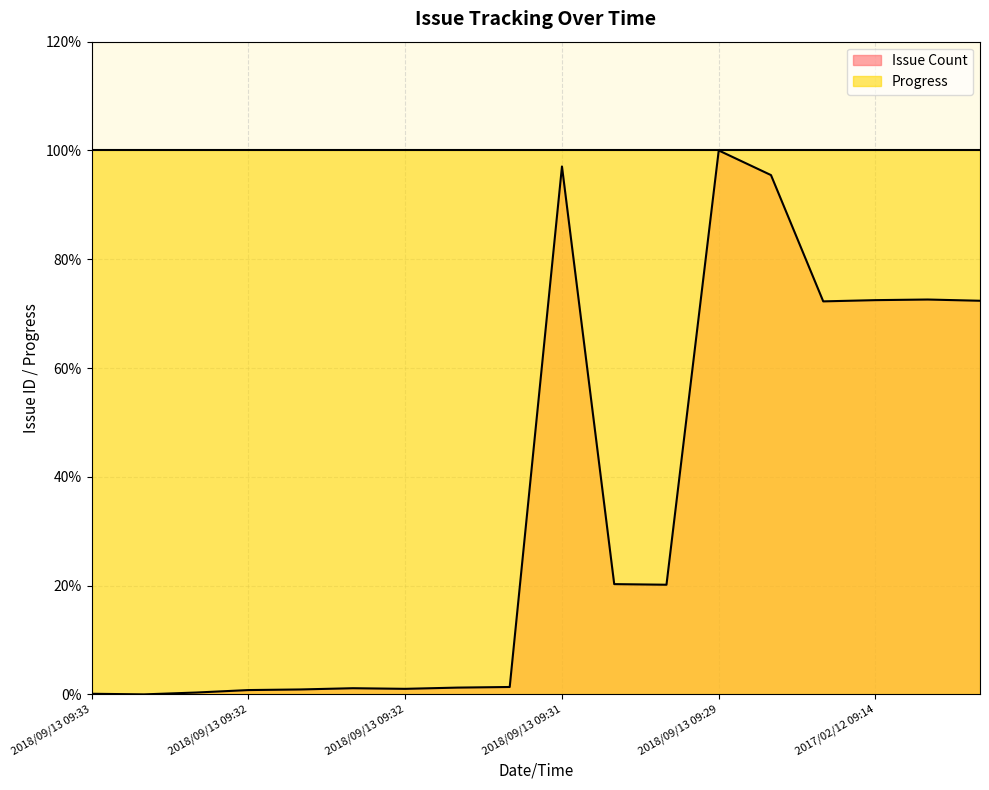

How many series are shown in this chart?

2